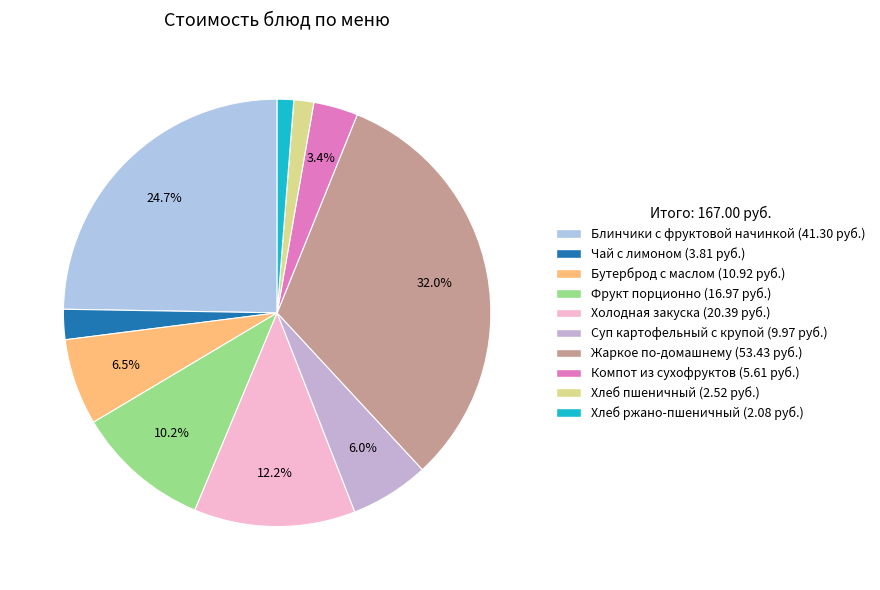

To the nearest percent, what percentage of the pie is Холодная закуска?

12%